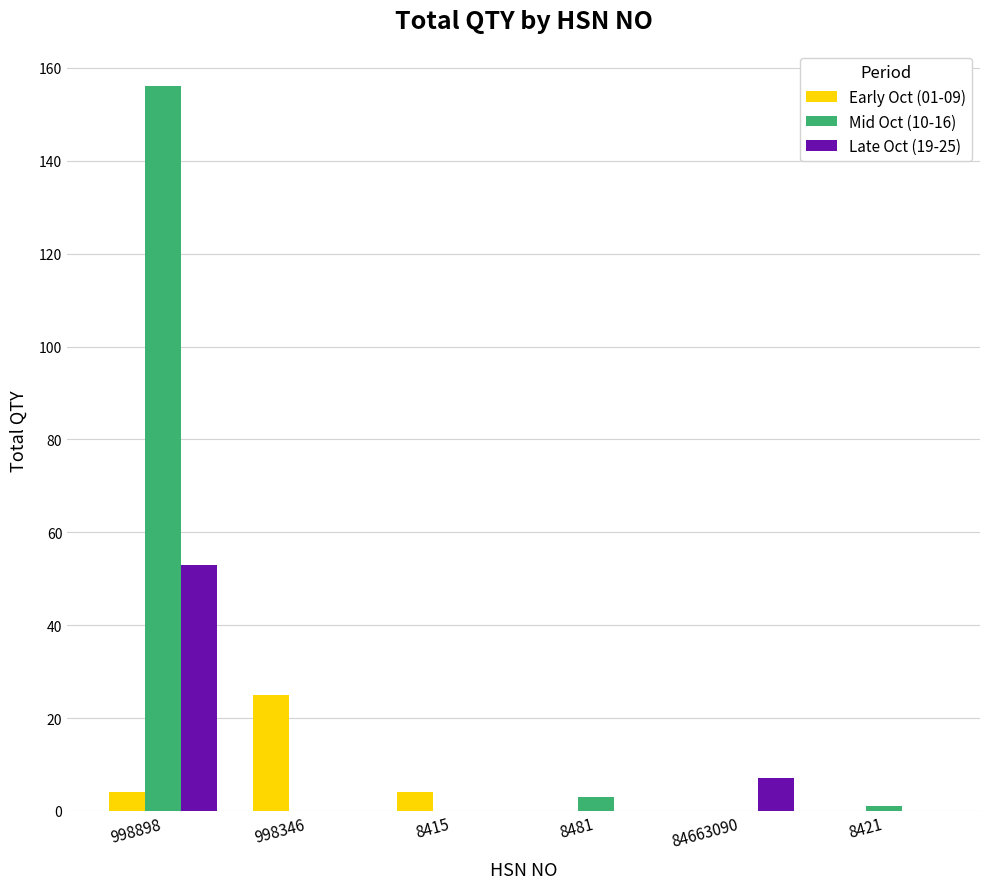

Reading left to right, extract all data points from this chart.

Early Oct (01-09): 4	25	4	0	0	0
Mid Oct (10-16): 156	0	0	3	0	1
Late Oct (19-25): 53	0	0	0	7	0